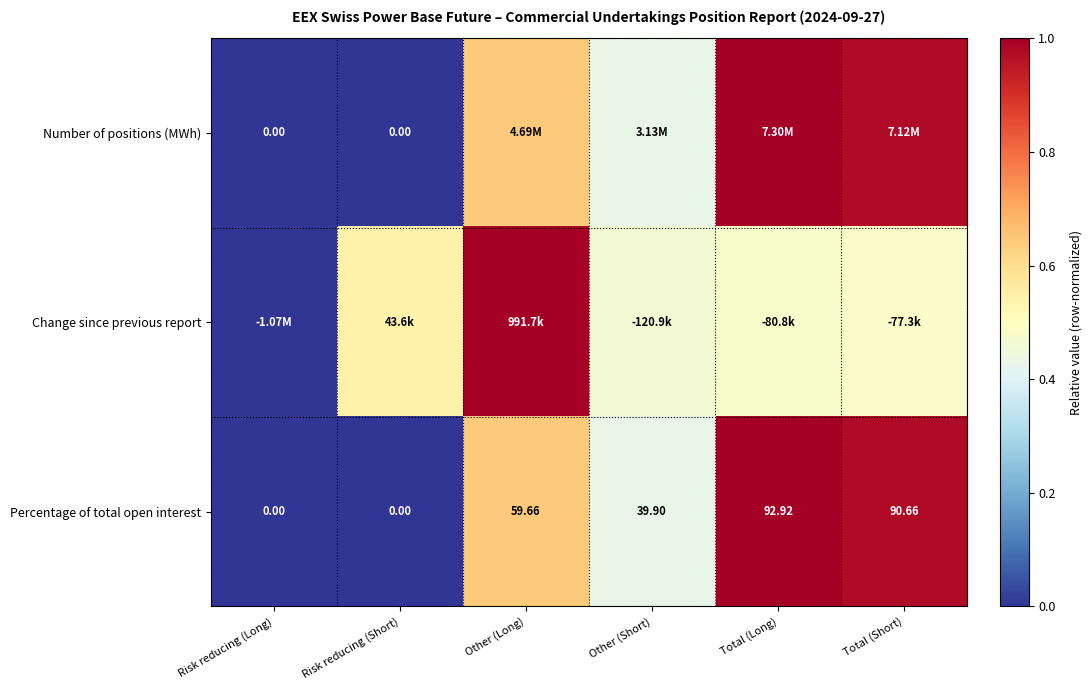

At which label does Percentage of total open interest first exceed 59?

Other (Long)